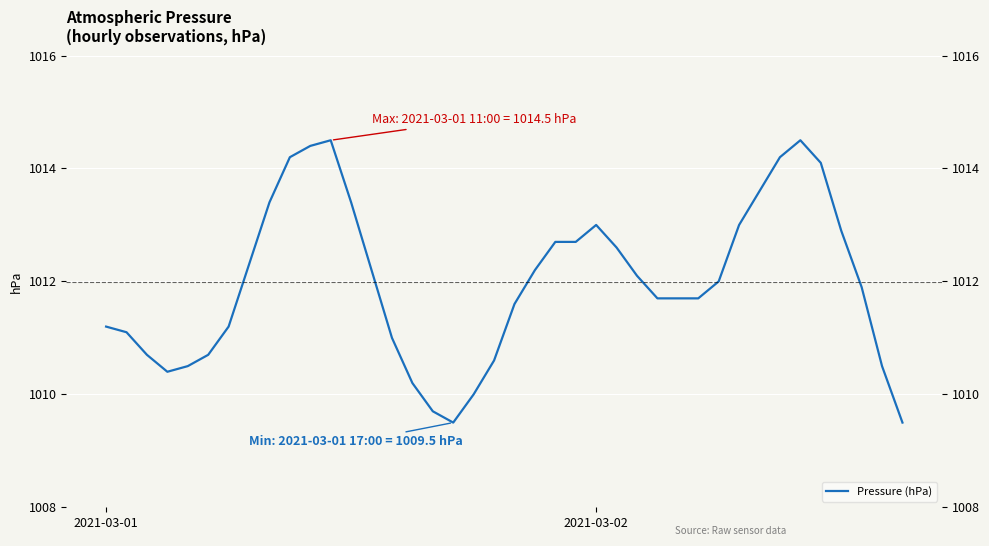

What position from the left is 21?

22